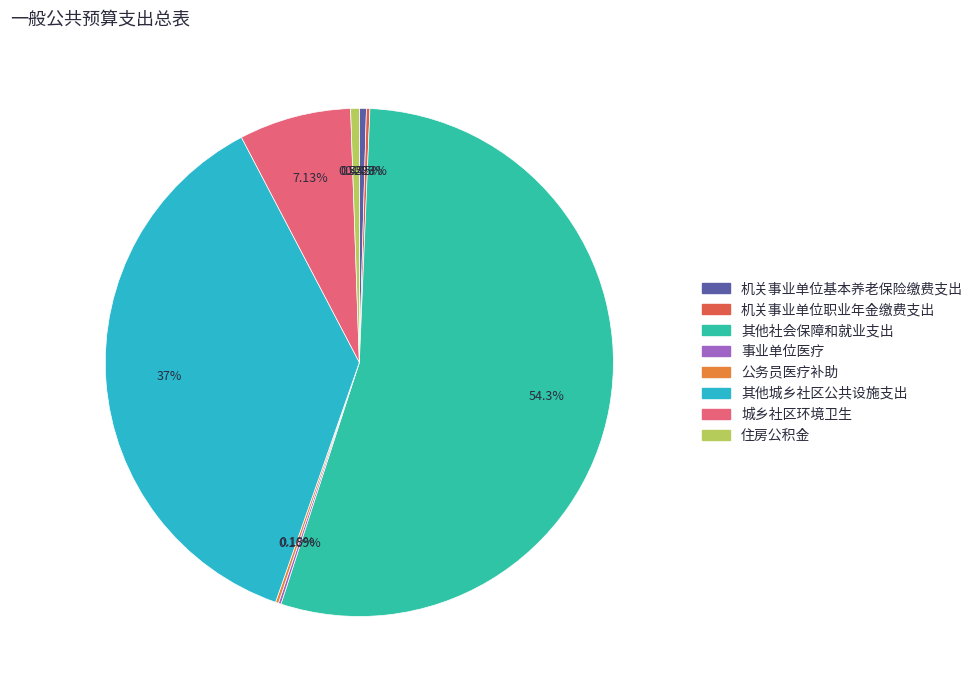

Between 城乡社区环境卫生 and 其他社会保障和就业支出, which is larger?

其他社会保障和就业支出